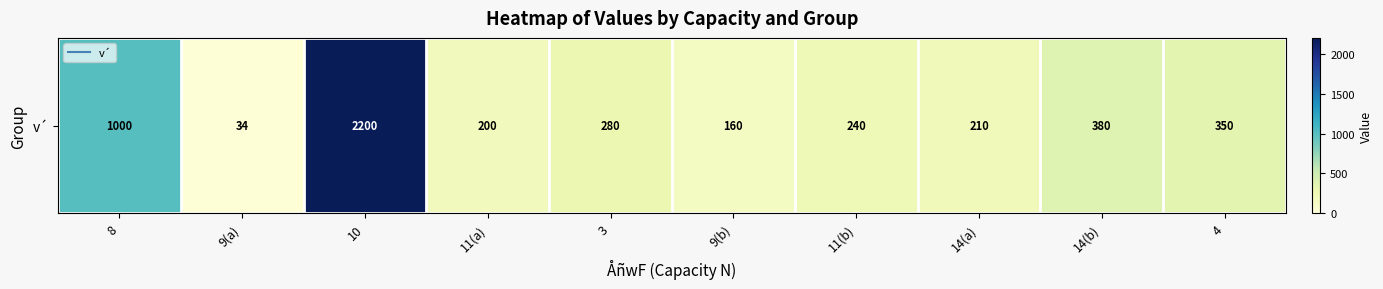

What is the sum of the values at 11(a) and 9(b)?

360